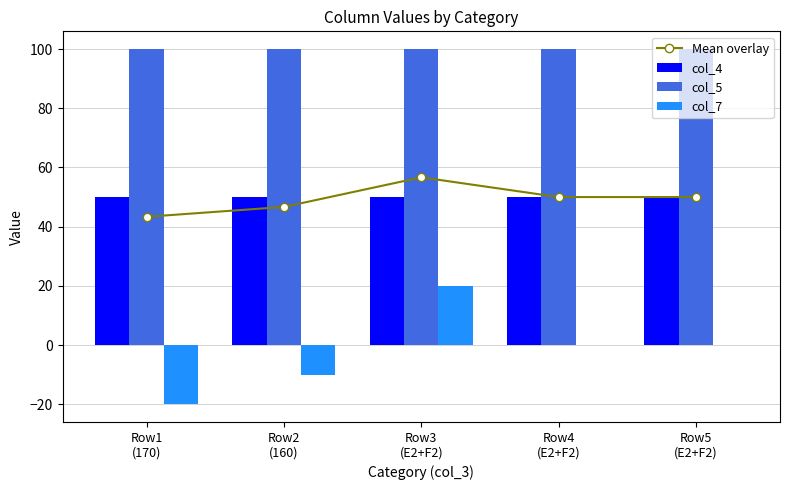

Read the col_5 value at Row3
(E2+F2).

100